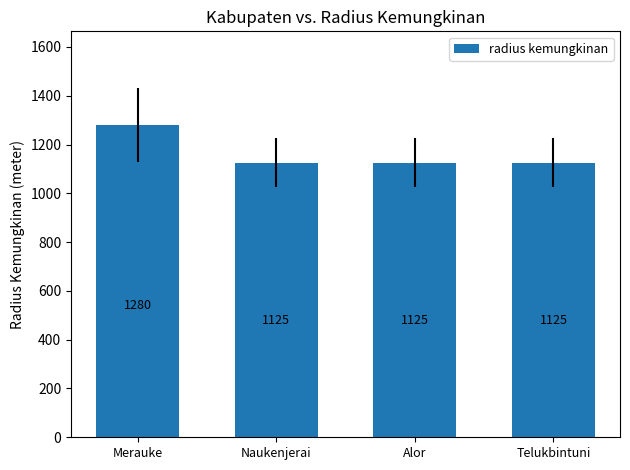

Does the chart contain stacked bars?

No